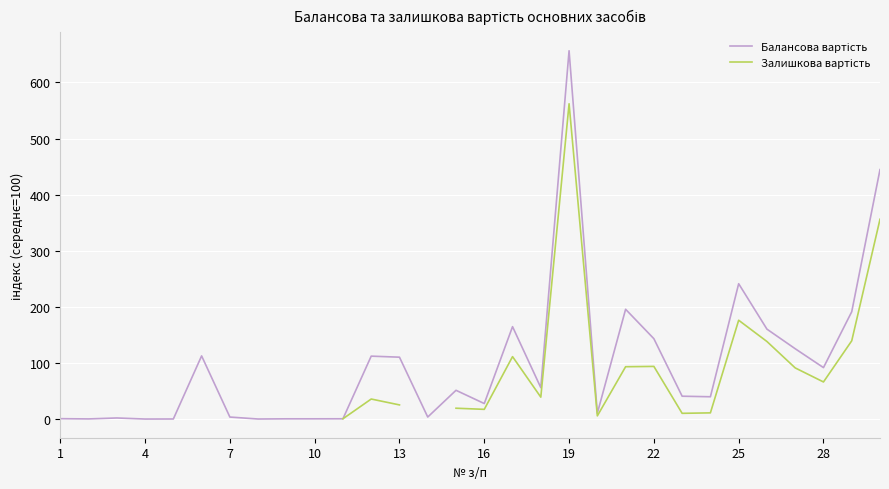

How many series are shown in this chart?

2